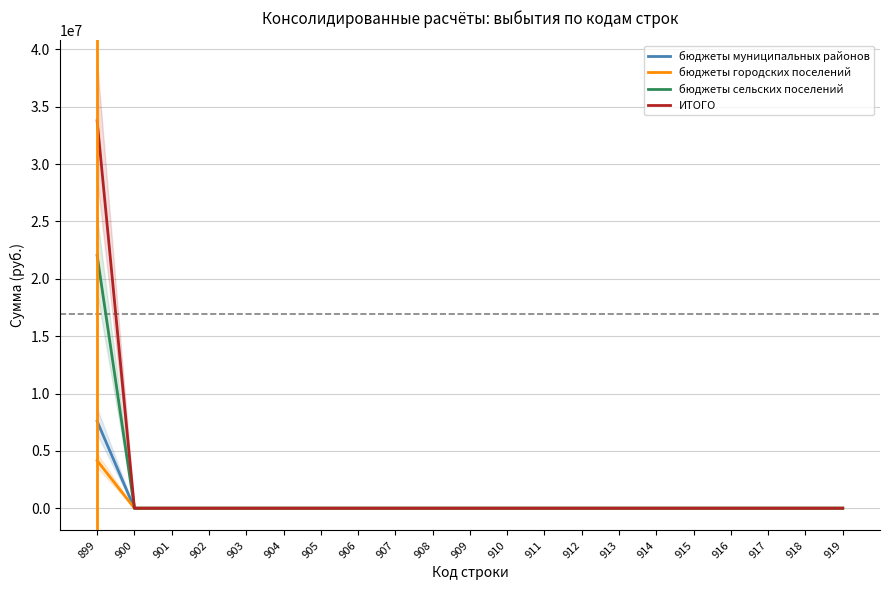

Which series has the widest spread of values?

ИТОГО